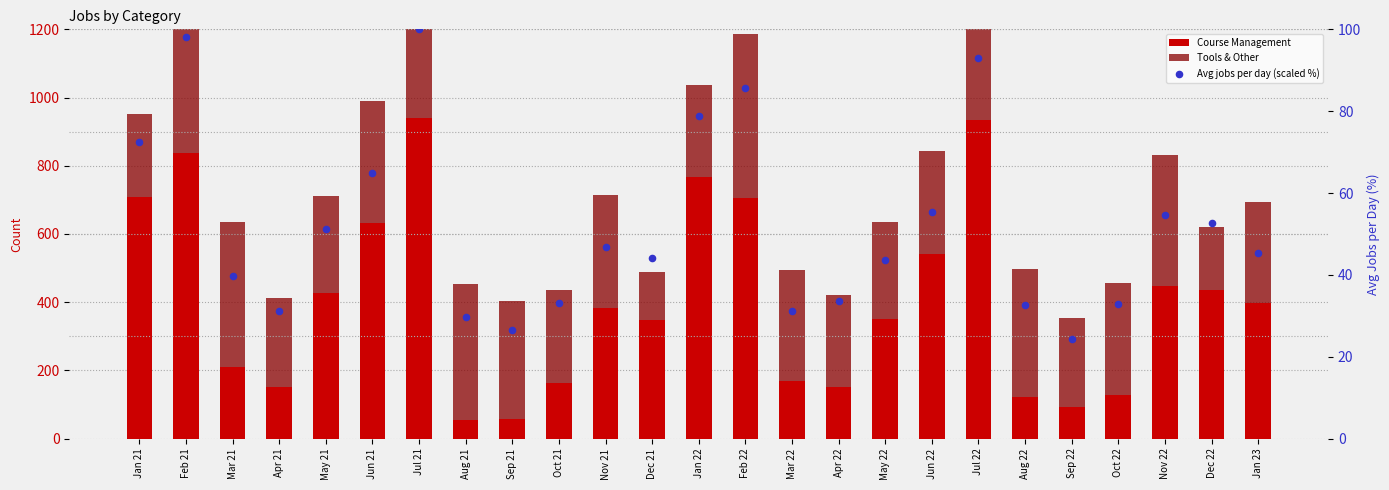

What are all the series names shown in the legend?

Course Management, Tools & Other, Avg jobs per day (scaled %)